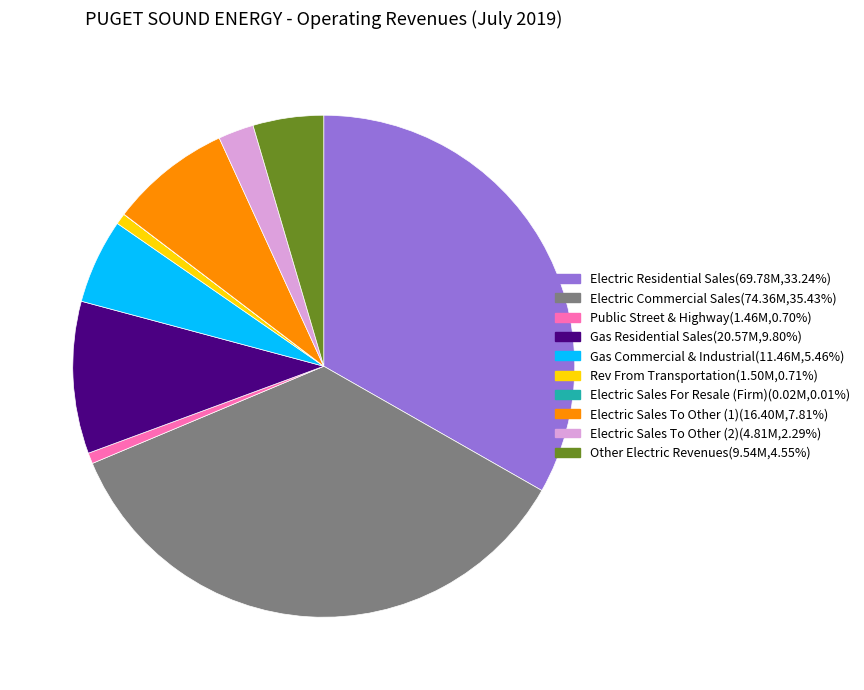

Is the sum of Electric Commercial Sales and Other Electric Revenues greater than half?

No